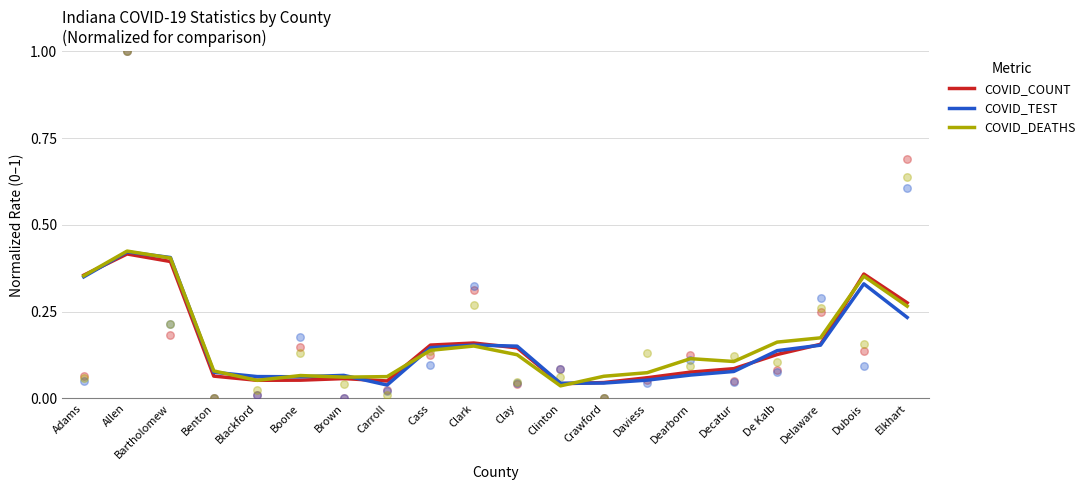

At which category is the sum across all series the highest?

Allen